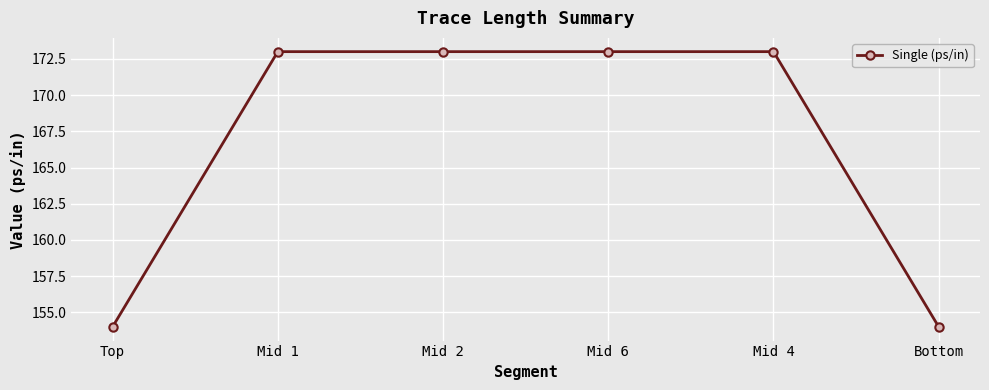

Is this an area chart (filled region under the line)?

No